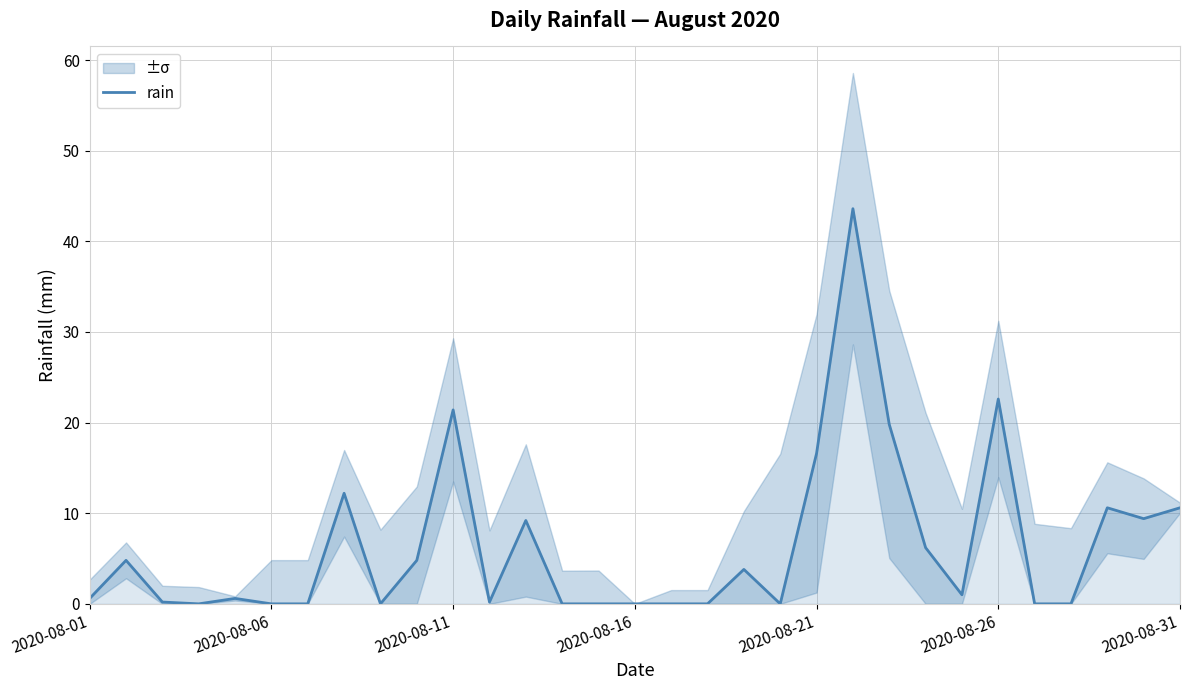

How many points are lower than both their immediate neighbors (excluding endpoints)?

6